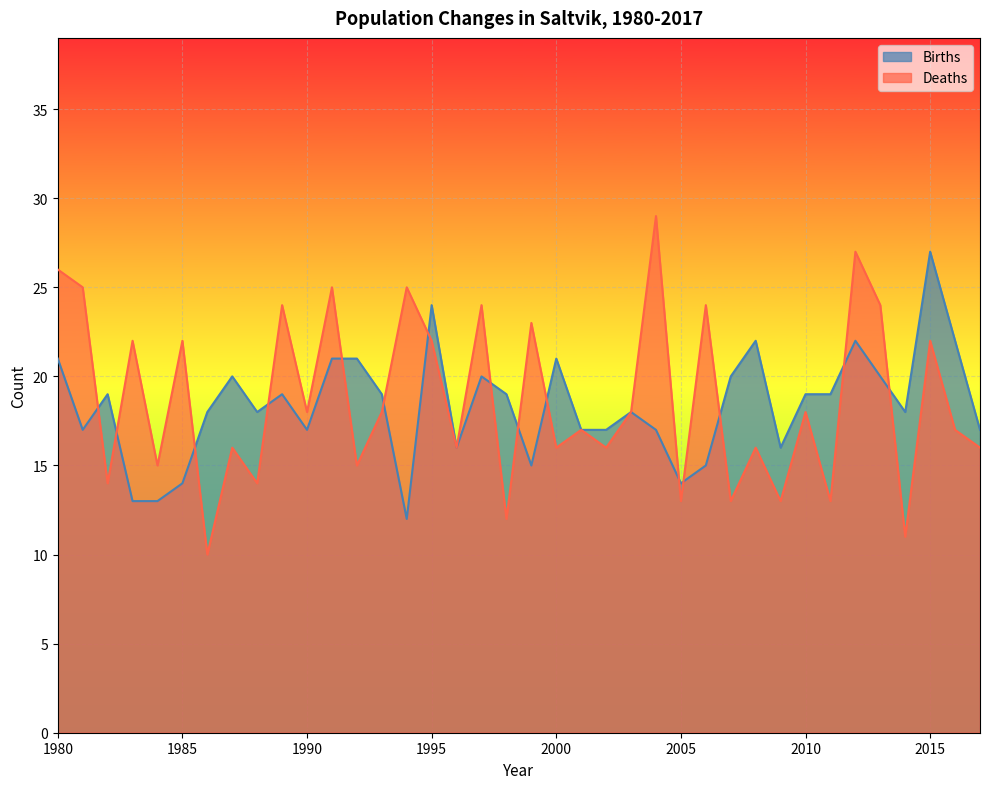

Which category has the highest value in the Births series?

2015